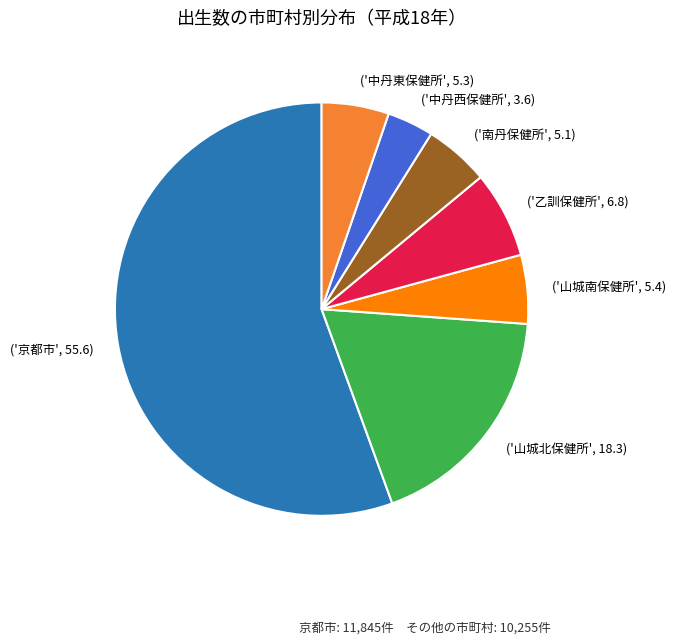

Which category has the smallest portion of the pie?

('中丹西保健所', 3.6)